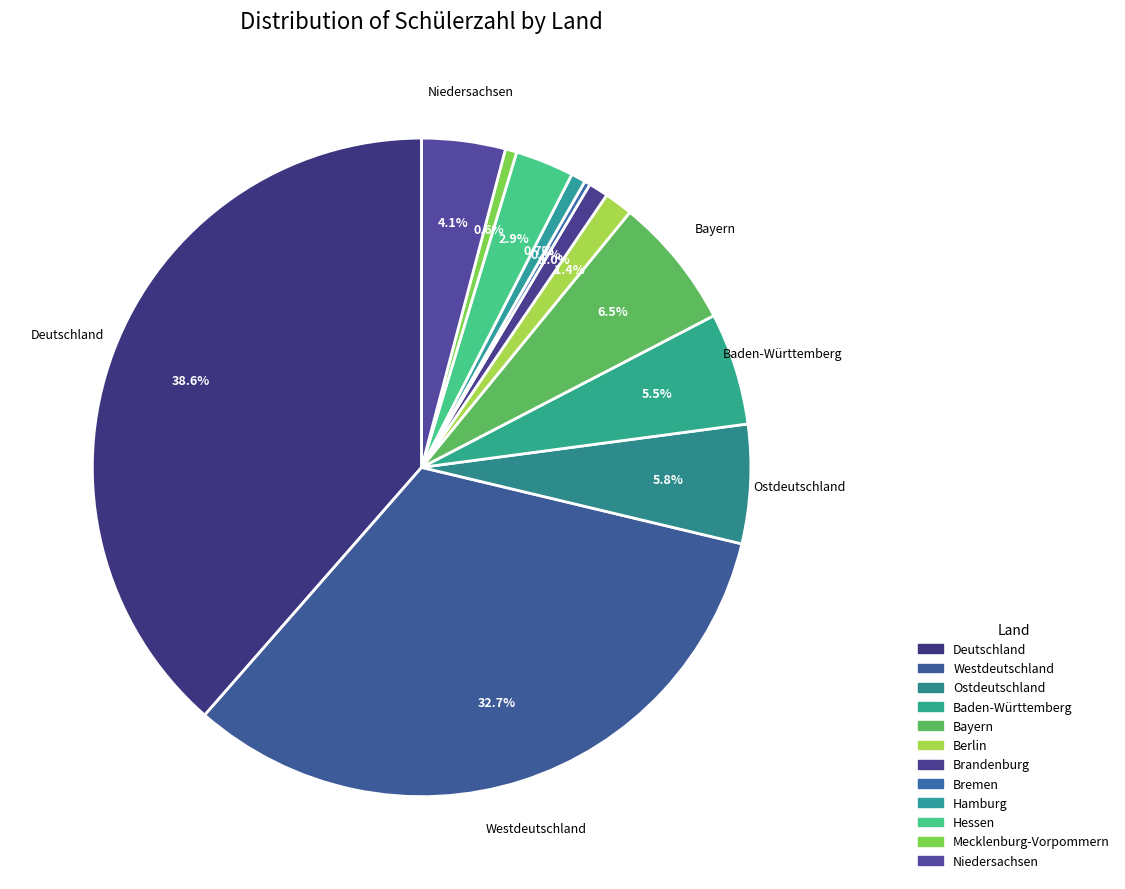

Does Baden-Württemberg account for over 50% of the chart?

No